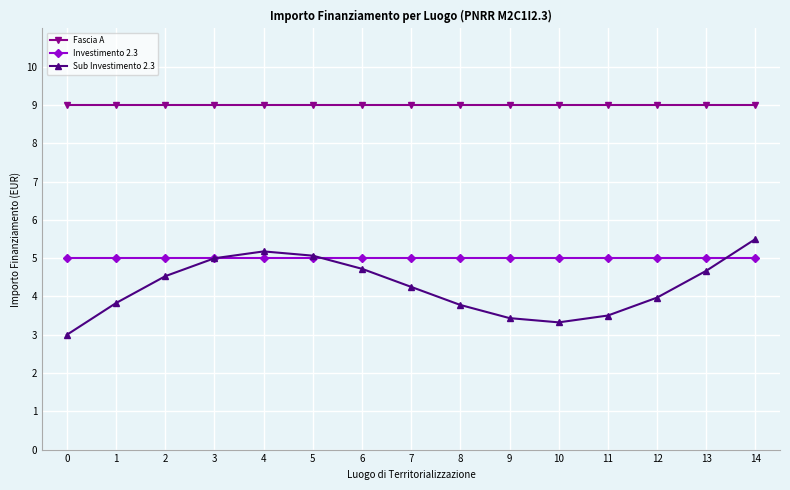

After their last crossing, which series has the higher values: Sub Investimento 2.3 or Investimento 2.3?

Sub Investimento 2.3